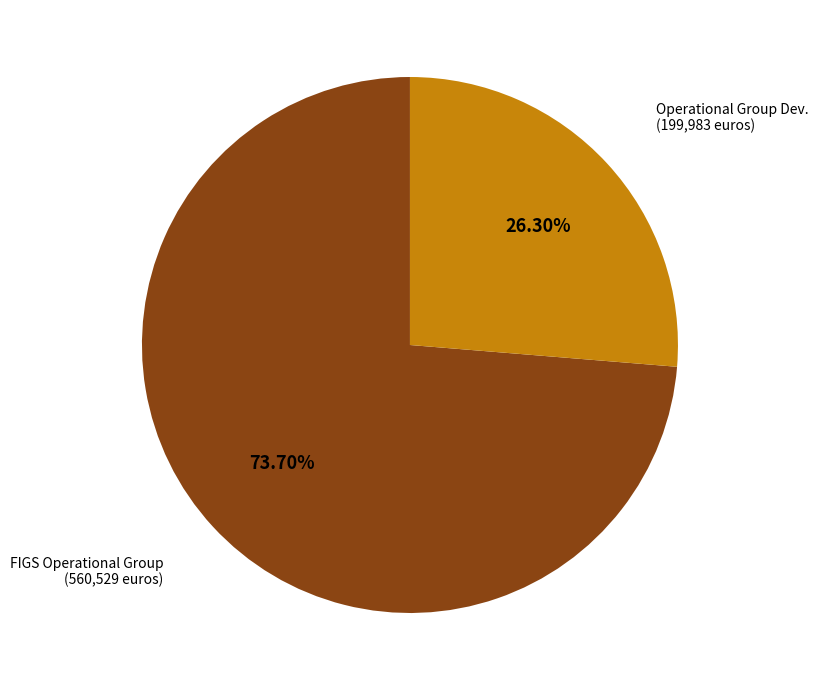

Is there any slice that represents more than half of the pie?

Yes